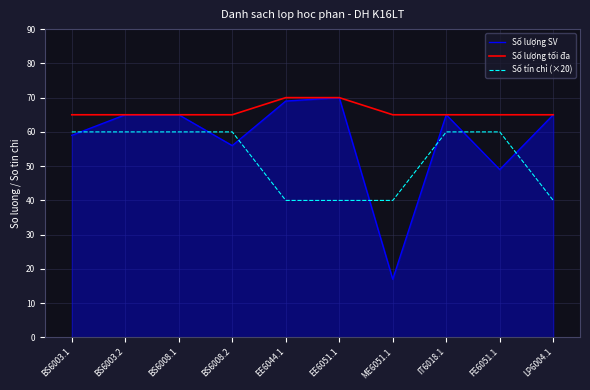

Which series has the largest range (max minus min)?

Số lượng SV